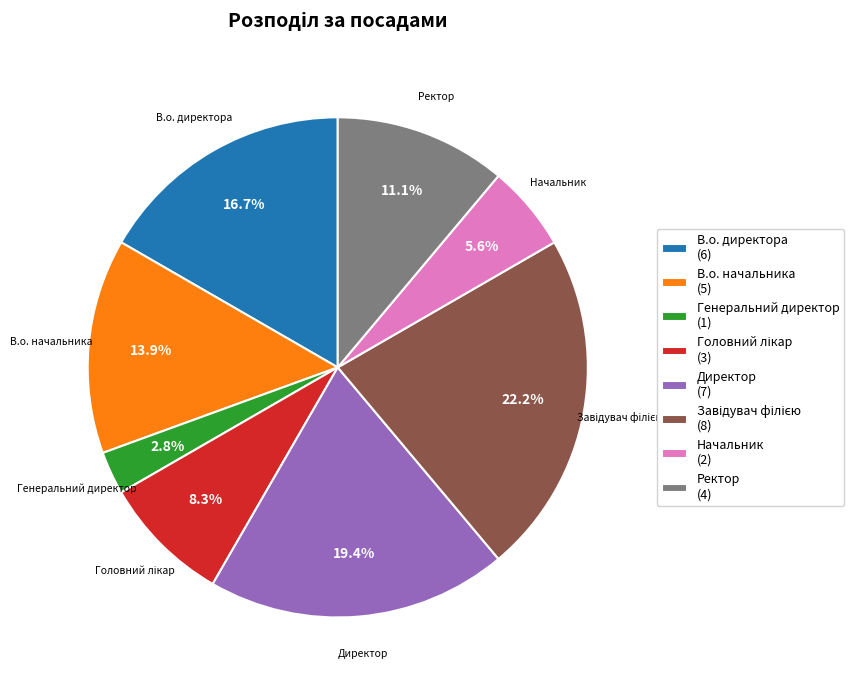

To the nearest percent, what is the average slice percentage?

12%